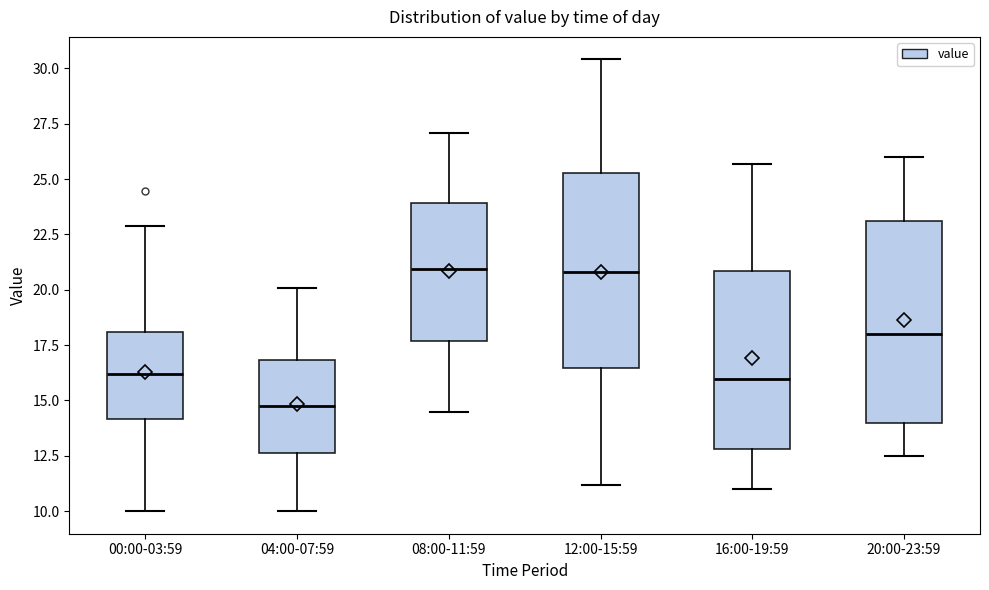

Where does the upper whisker of the box for 08:00-11:59 end on the y-axis? The values are not printed on the chart, so give them approximately, as read against the axis.

27.0